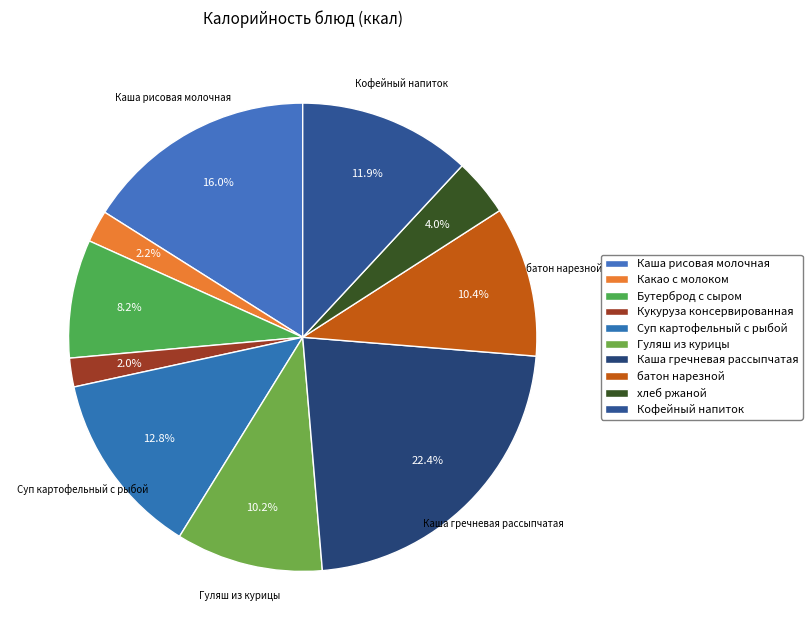

To the nearest percent, what percentage of the pie is Суп картофельный с рыбой?

13%